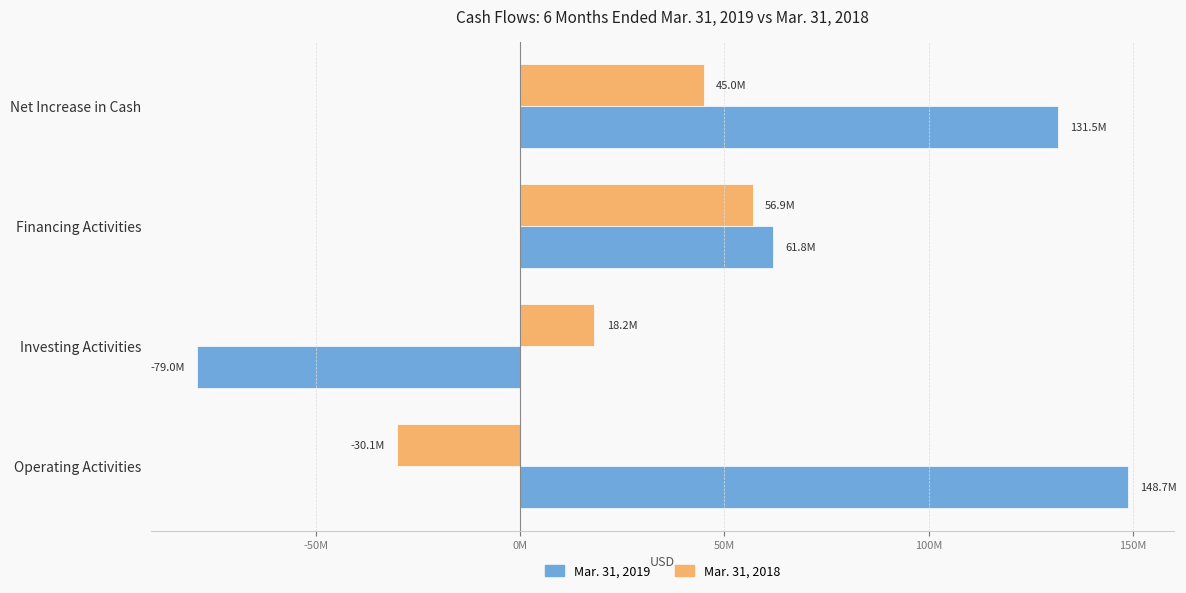

Which category has the lowest value in the Mar. 31, 2018 series?

Operating Activities